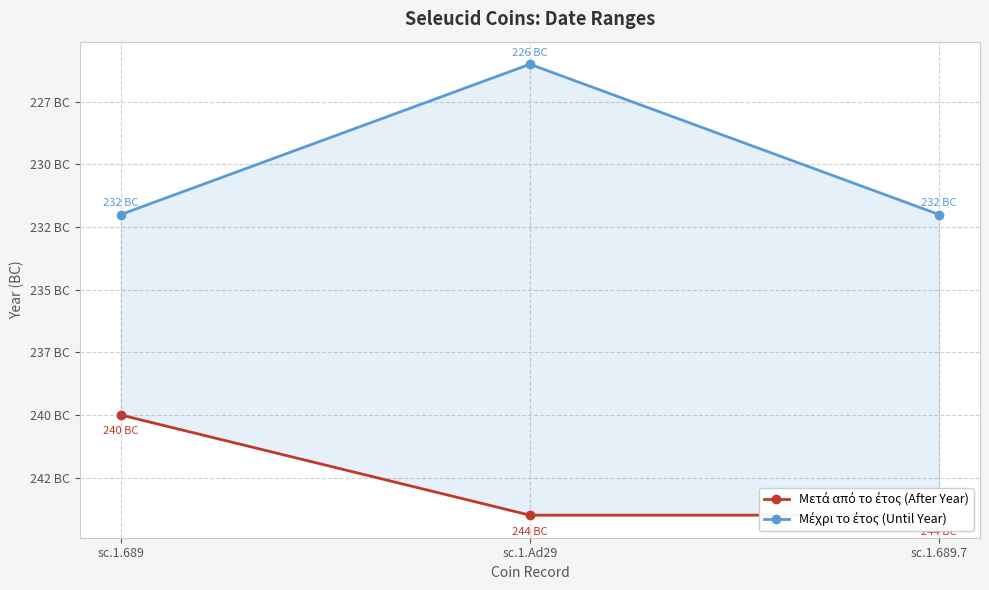

At which label is Μετά από το έτος (After Year) closest to -242?

sc.1.689